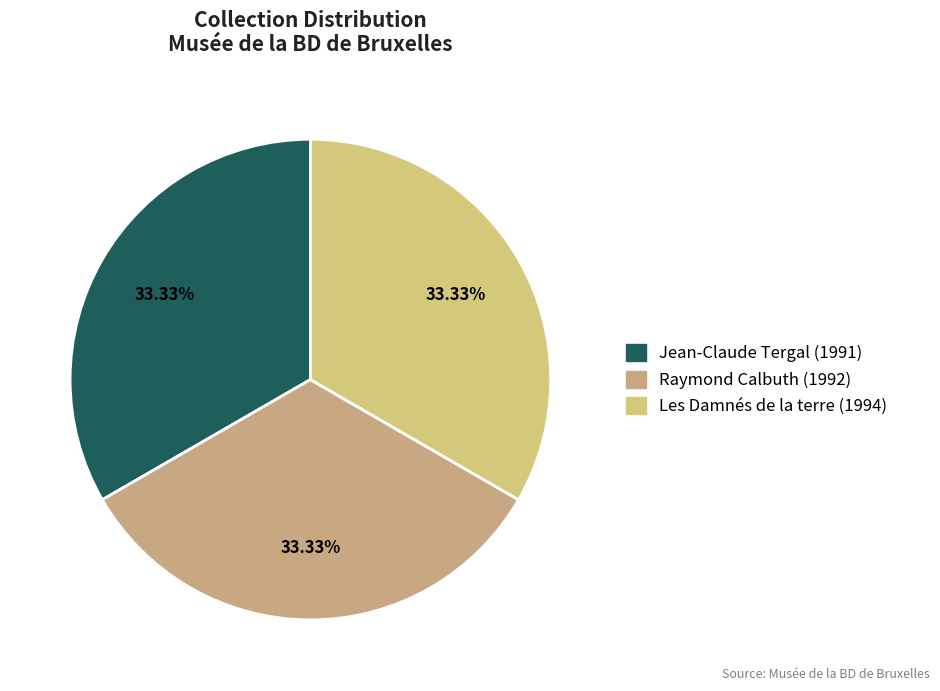

To the nearest percent, what percentage of the pie is Raymond Calbuth (1992)?

33%